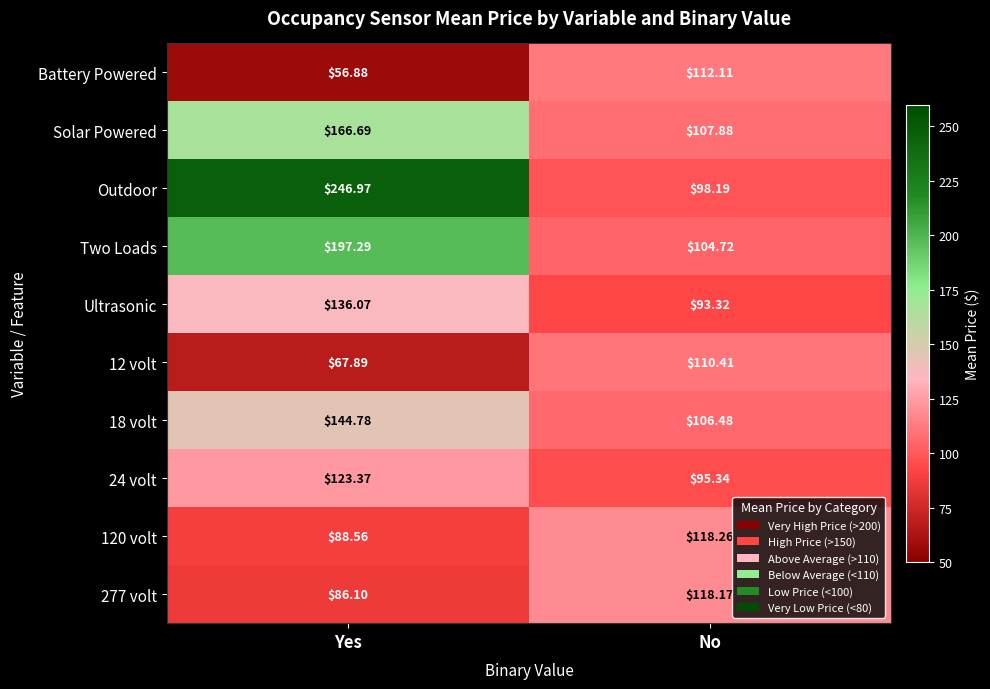

Rank the categories by Outdoor value from highest to lowest.

Yes, No